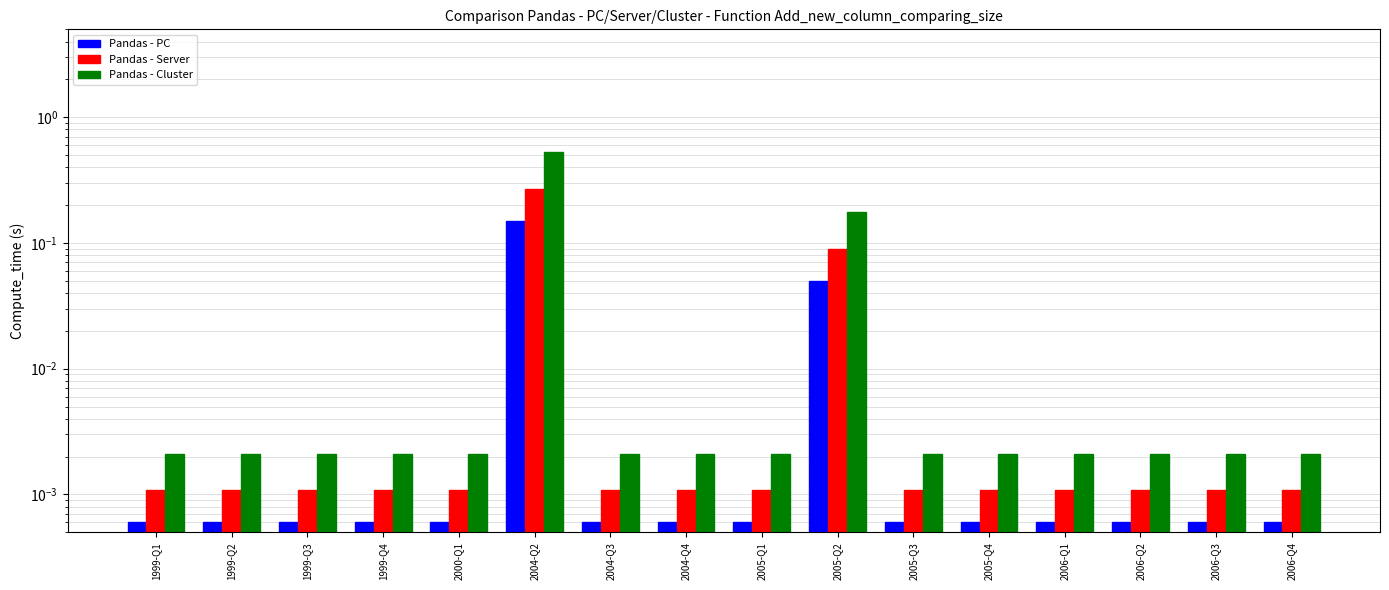

What is the label of the 10th bar from the left?

2005-Q2